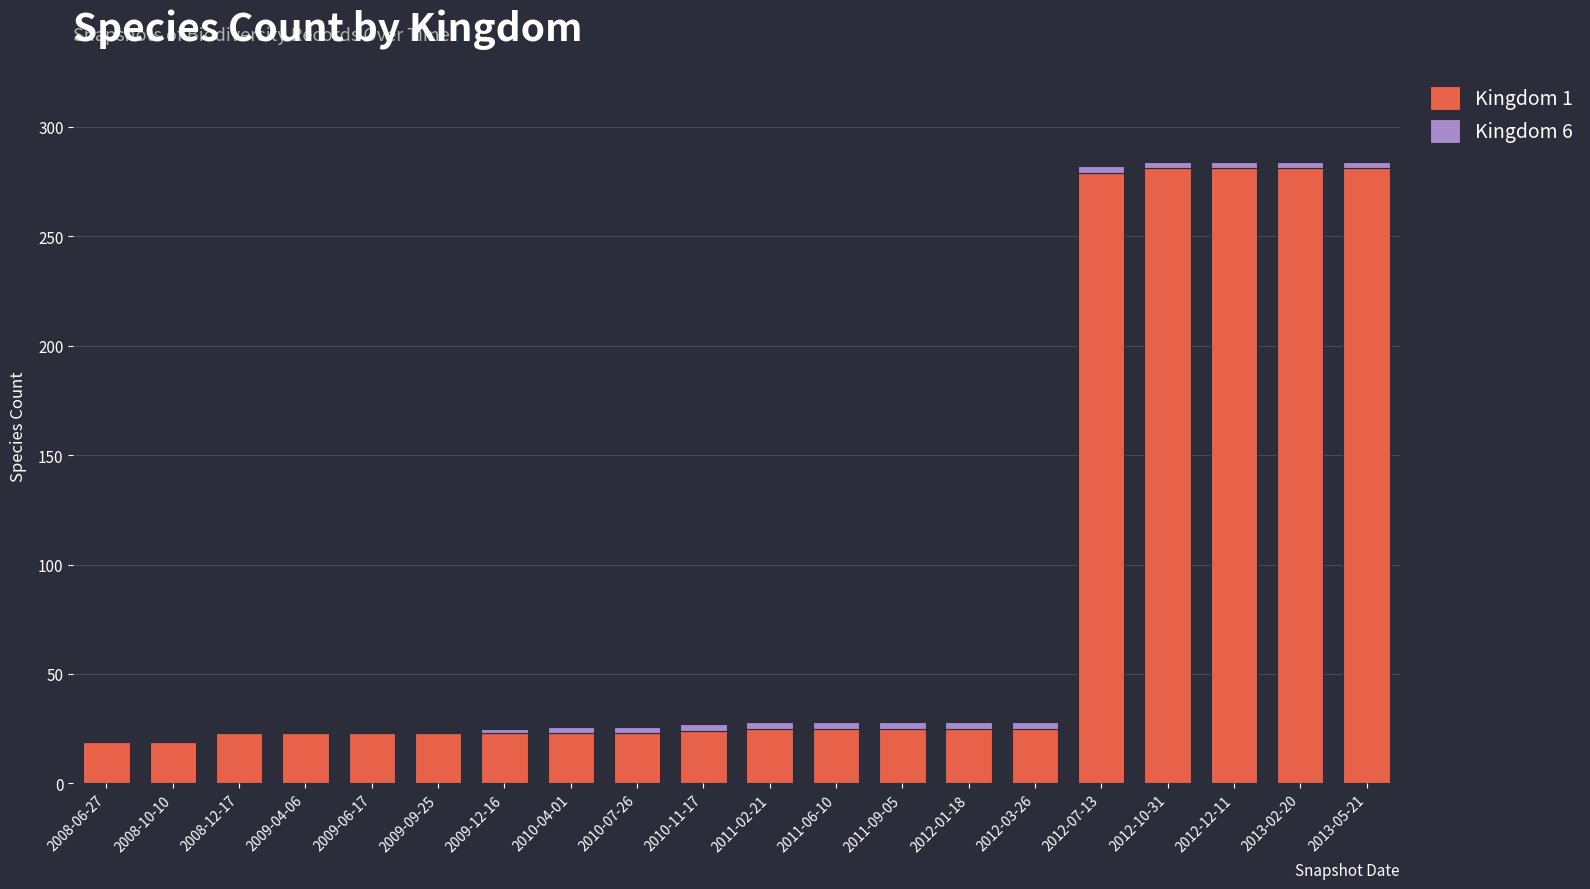

How many series are shown in this chart?

2